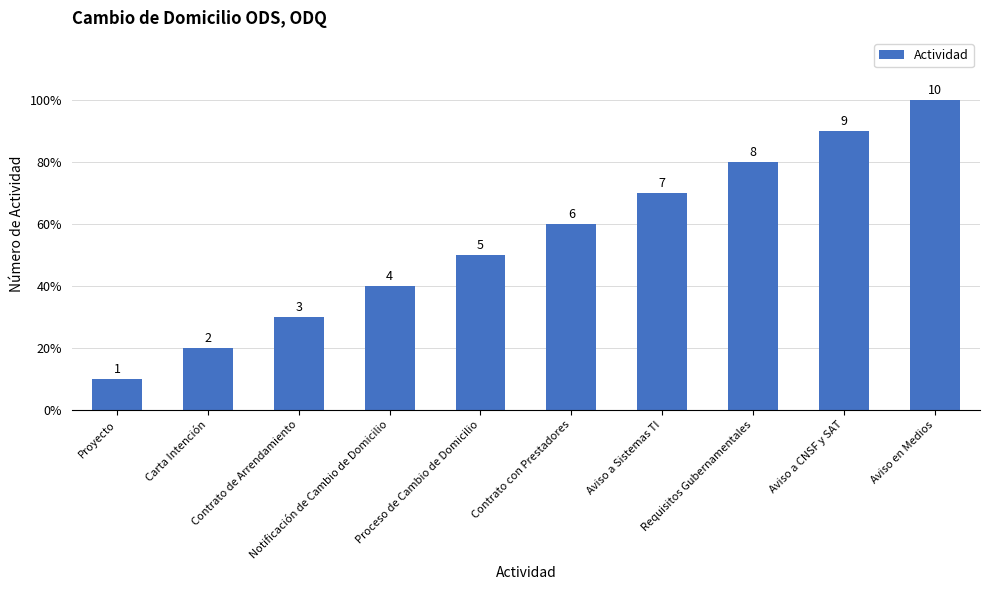

Are the bars horizontal?

No